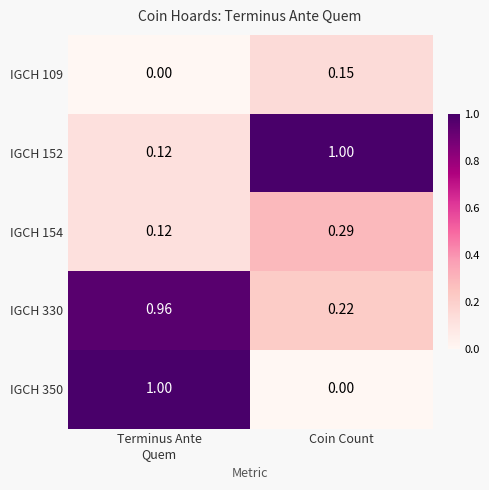

At which category is the sum across all series the highest?

Terminus Ante
Quem